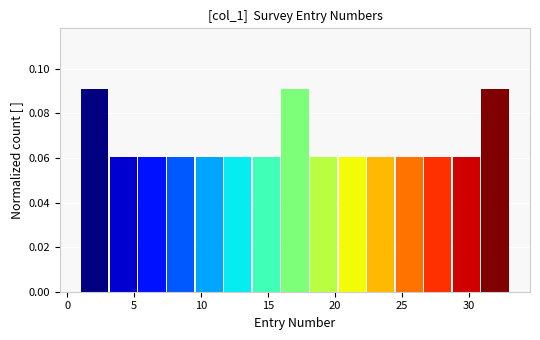

Reading left to right, transcribe this chart: for each bar, give the range it covers on the x-axis and its height. Neither the bar edges nor the heights are printed on the chart, so give them approximately, as read against the axes.

1.0 to 3.0: 0.09
3.0 to 5.5: 0.06
5.5 to 7.5: 0.06
7.5 to 9.5: 0.06
9.5 to 11.5: 0.06
11.5 to 14.0: 0.06
14.0 to 16.0: 0.06
16.0 to 18.0: 0.09
18.0 to 20.0: 0.06
20.0 to 22.5: 0.06
22.5 to 24.5: 0.06
24.5 to 26.5: 0.06
26.5 to 28.5: 0.06
28.5 to 31.0: 0.06
31.0 to 33.0: 0.09